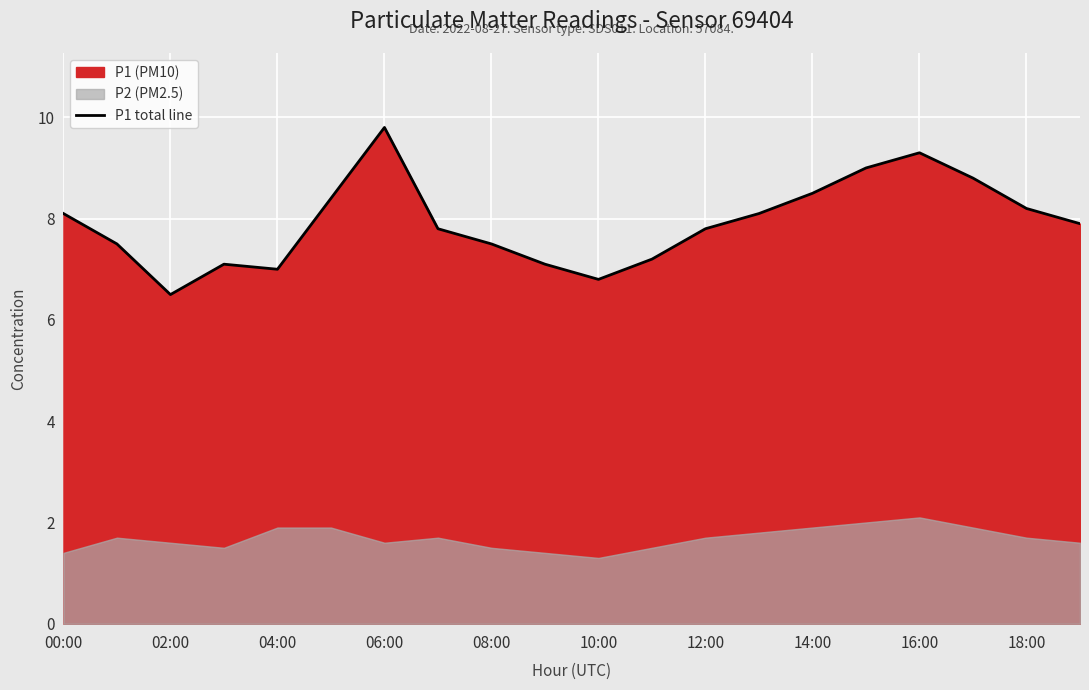

How many points are higher than both their immediate neighbors (excluding endpoints)?

3